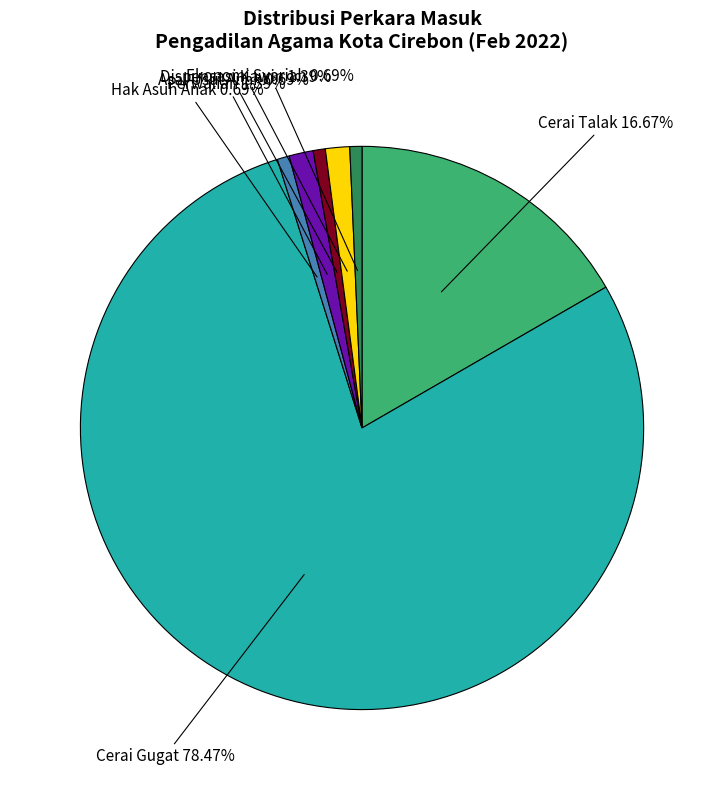

Does any single category account for the majority?

Yes